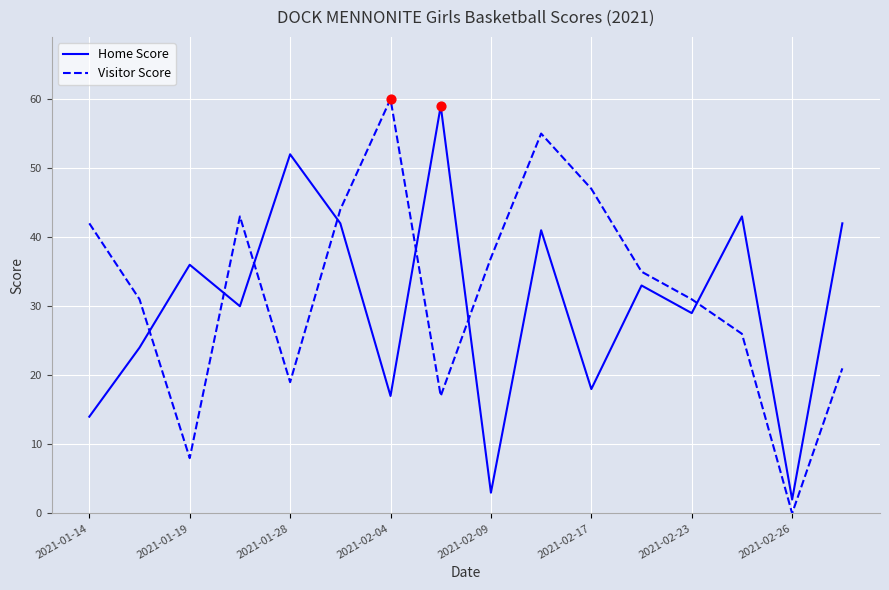

What are all the series names shown in the legend?

Home Score, Visitor Score